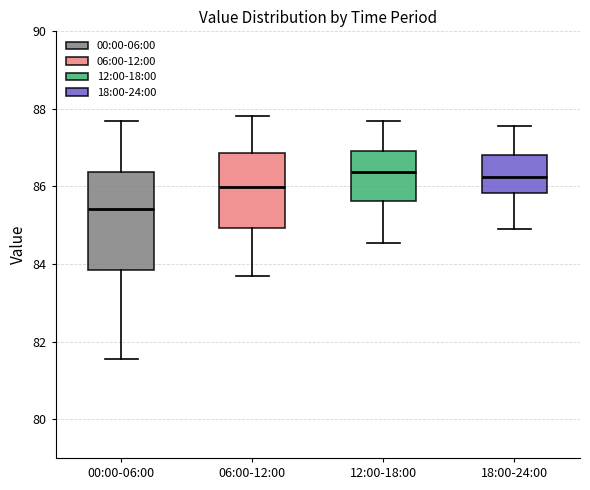

Reading left to right, read every box against the y-axis: the position of its median line, the range the box covers, and the ends of its whiskers. The values are not printed on the chart, so give them approximately, as read against the axis.

00:00-06:00: median 85.4, box 83.8 to 86.4, whiskers 81.6 to 87.6
06:00-12:00: median 86.0, box 85.0 to 86.8, whiskers 83.8 to 87.8
12:00-18:00: median 86.4, box 85.6 to 87.0, whiskers 84.6 to 87.8
18:00-24:00: median 86.2, box 85.8 to 86.8, whiskers 85.0 to 87.6